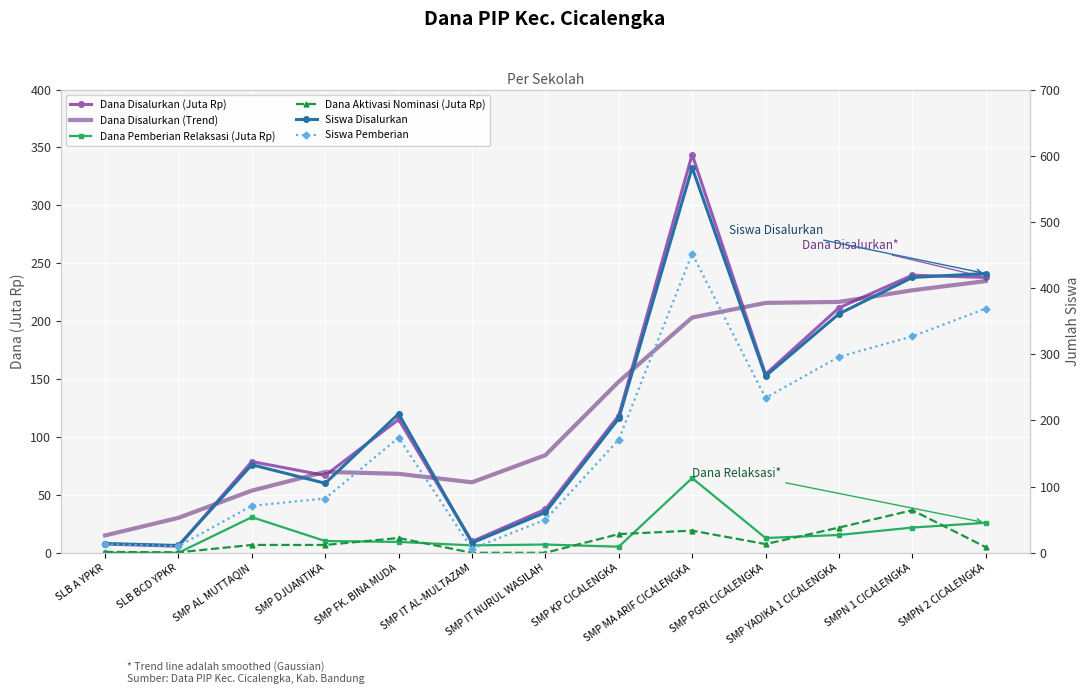

How many intersections are there between Siswa Pemberian and Dana Disalurkan (Trend)?

3